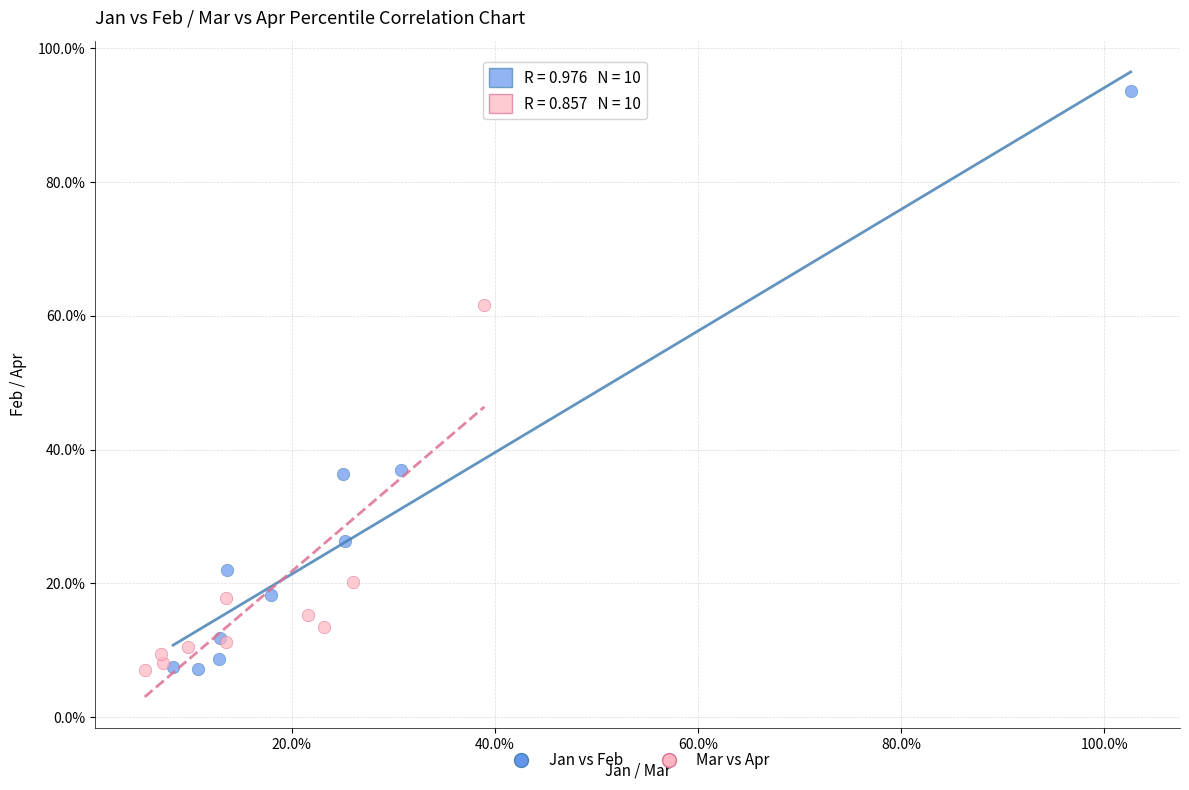

What are all the series names shown in the legend?

Jan vs Feb, Mar vs Apr